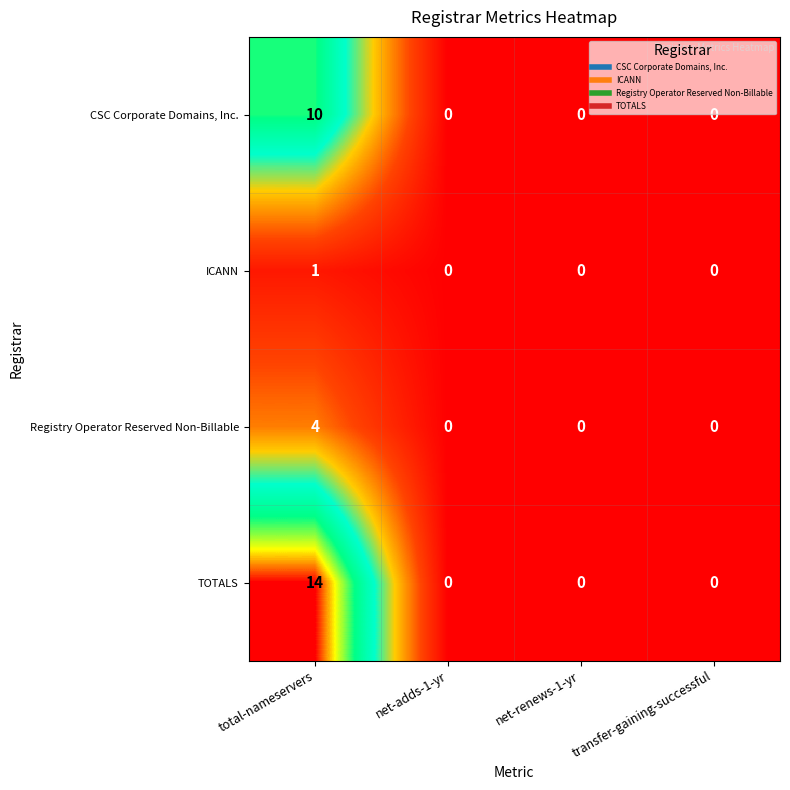

What is the spread (max minus min) of values at total-nameservers?

13